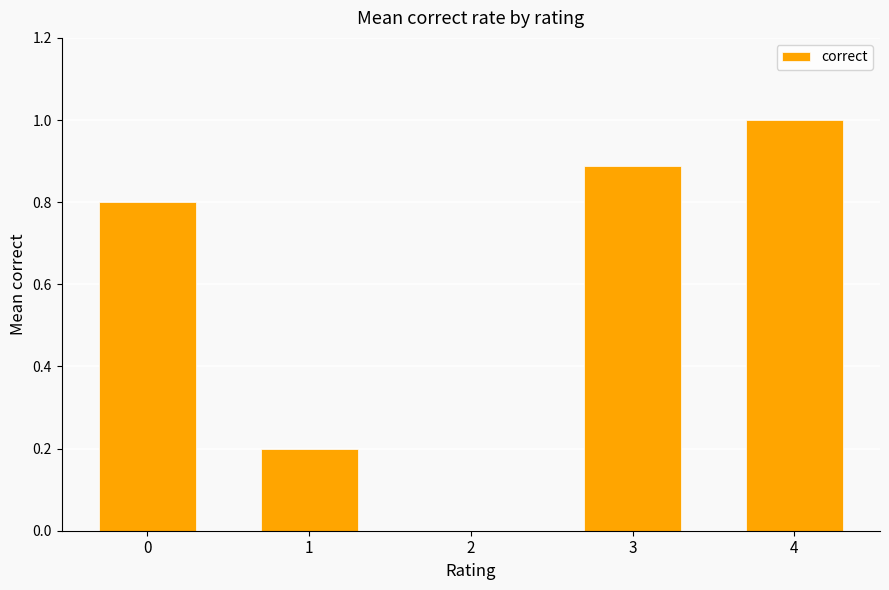

Reading left to right, extract all data points from this chart.

0.8	0.2	0.0	0.9	1.0